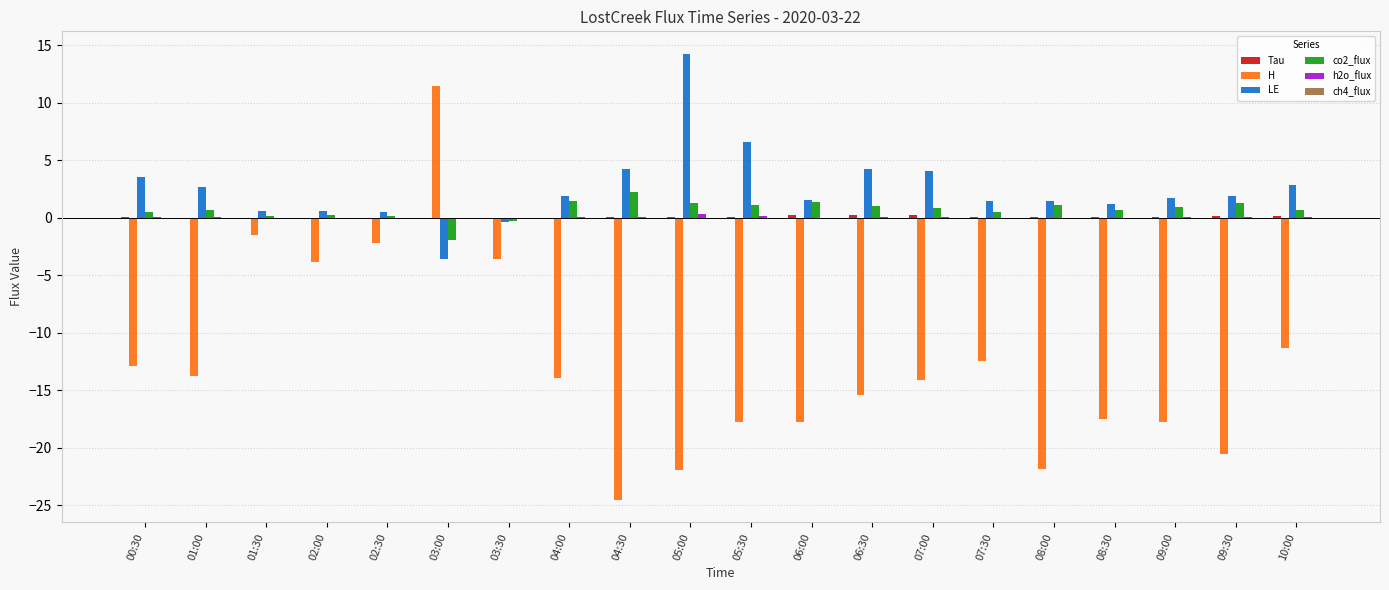

How many series are shown in this chart?

6